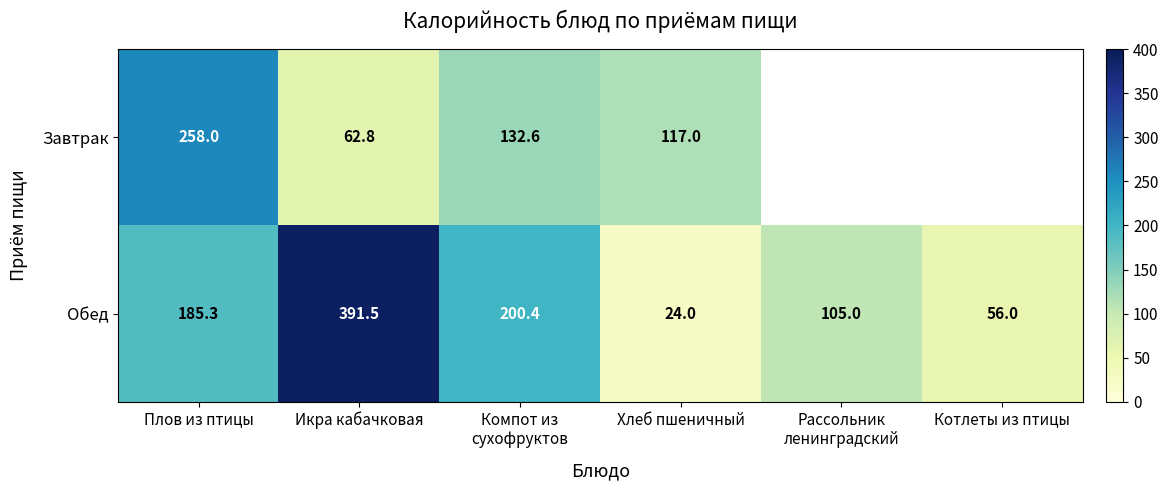

Is the value of Завтрак at Плов из птицы greater than the value of Обед at Хлеб пшеничный?

Yes